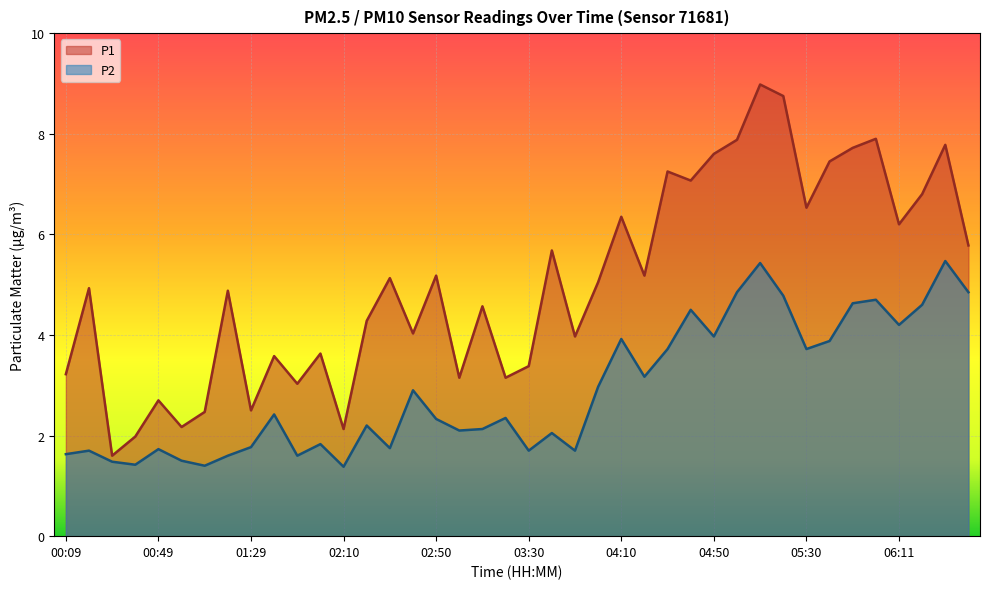

True or false: P1 has more than 1 interior local peaks.

True